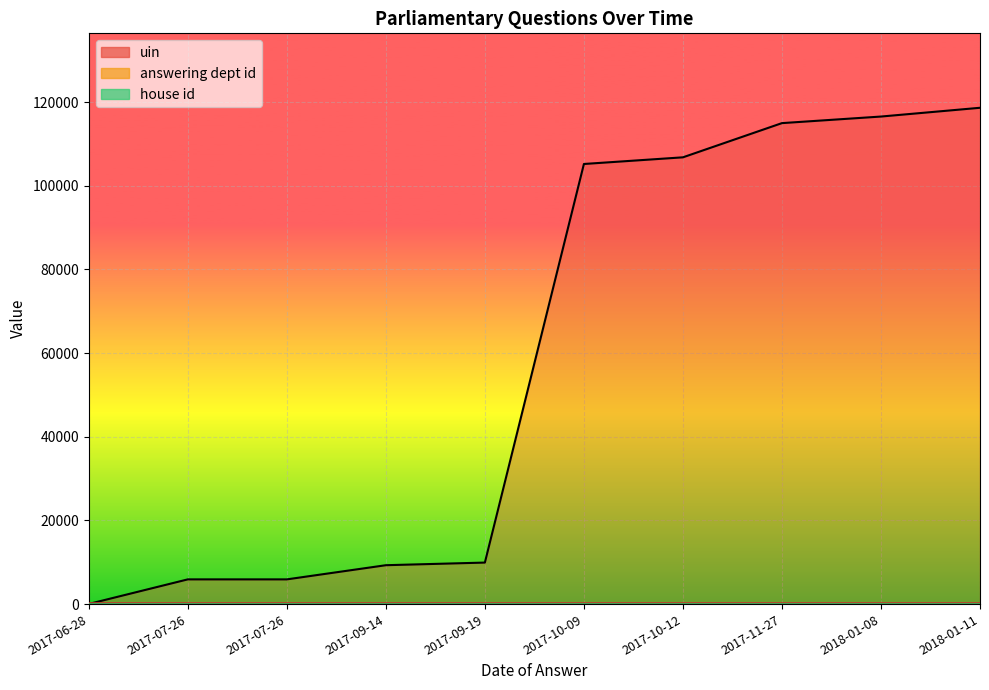

After their last crossing, which series has the higher values: answering dept id (line) or uin (line)?

uin (line)